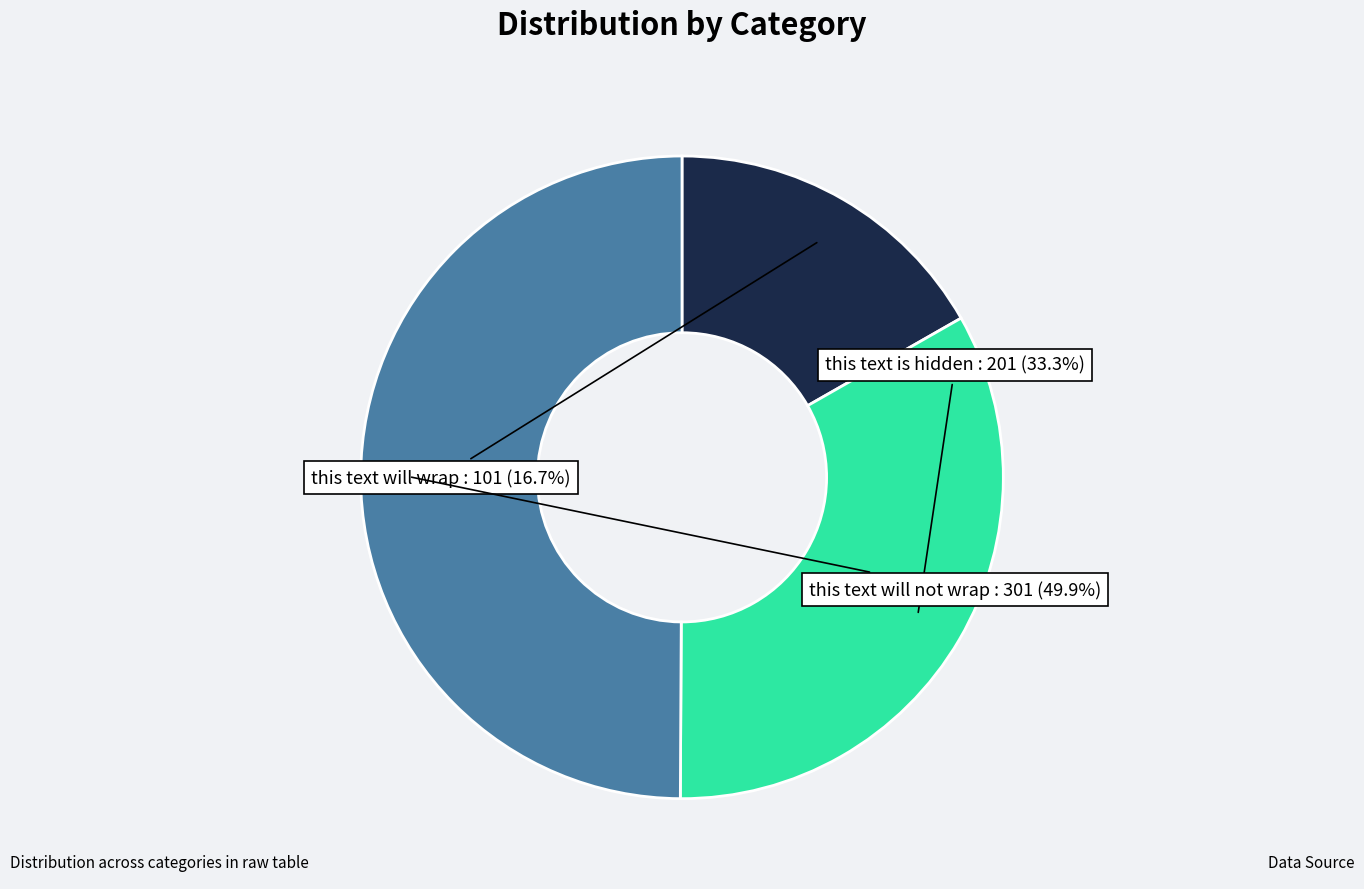

To the nearest percent, what portion does this text will wrap represent?

17%